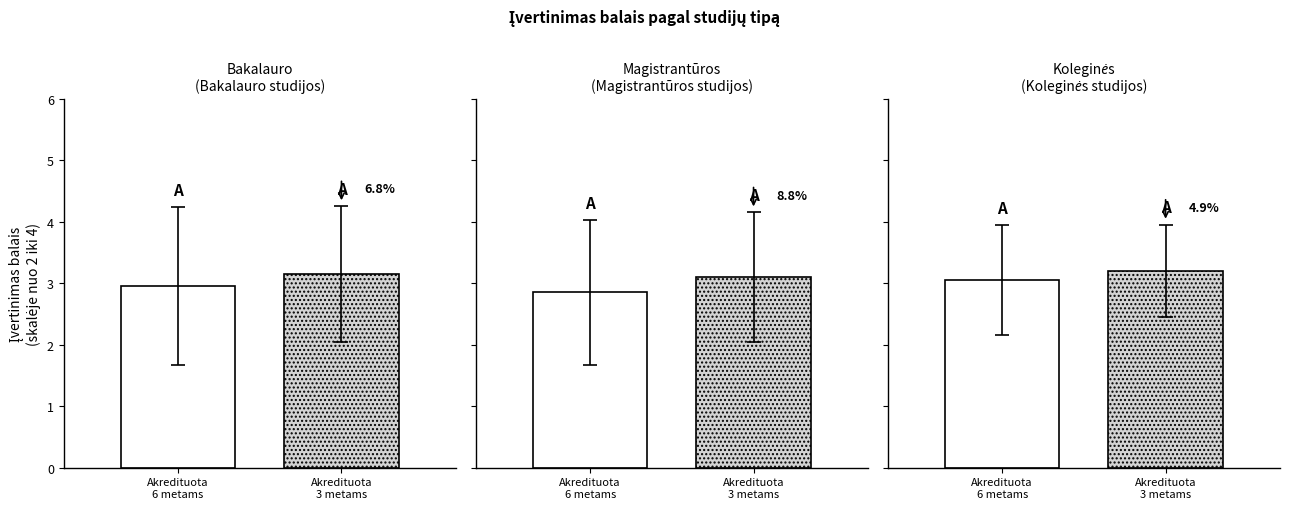

Are the bars grouped side by side (vs. stacked)?

Yes